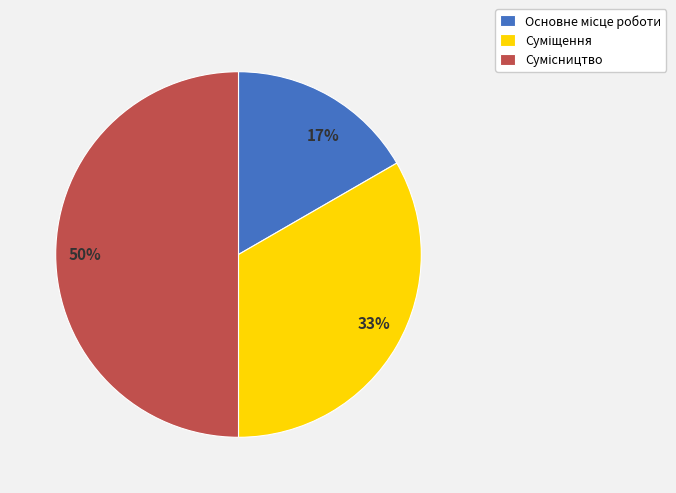

To the nearest percent, what is the difference between the largest and smallest slice percentages?

33%